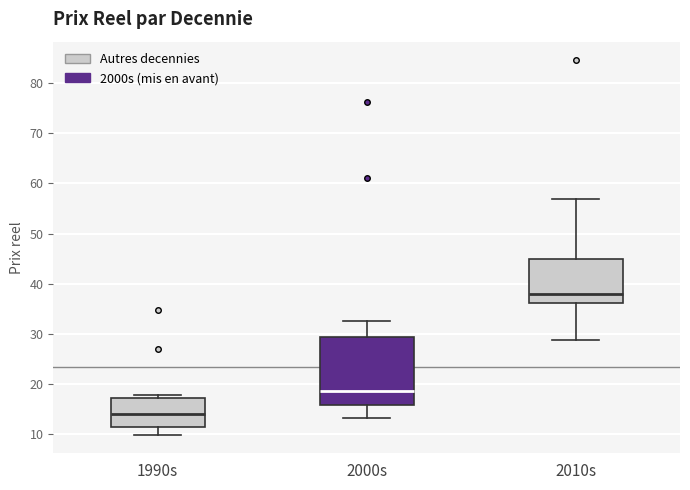

Reading left to right, read every box against the y-axis: the position of its median line, the range the box covers, and the ends of its whiskers. The values are not printed on the chart, so give them approximately, as read against the axis.

1990s: median 14, box 11 to 17, whiskers 10 to 18
2000s: median 19, box 16 to 29, whiskers 13 to 33
2010s: median 38, box 36 to 45, whiskers 29 to 57